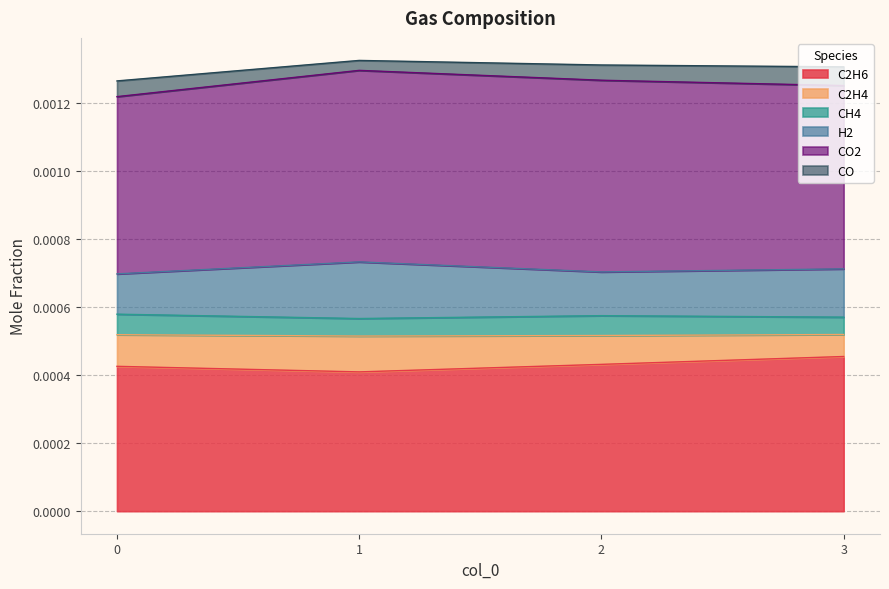

At which category is the sum across all series the highest?

1